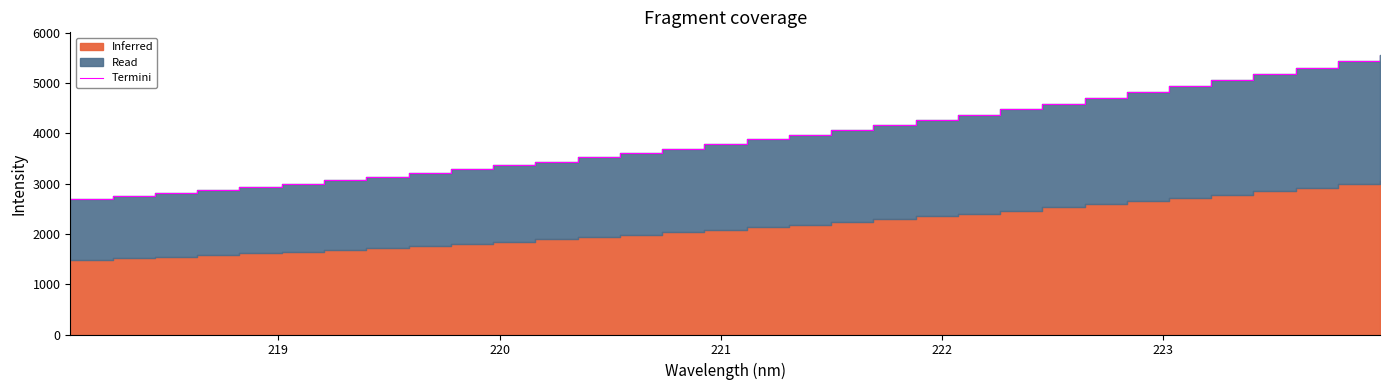

The chart shows a value of 8938.5 at 29. True or false?

False